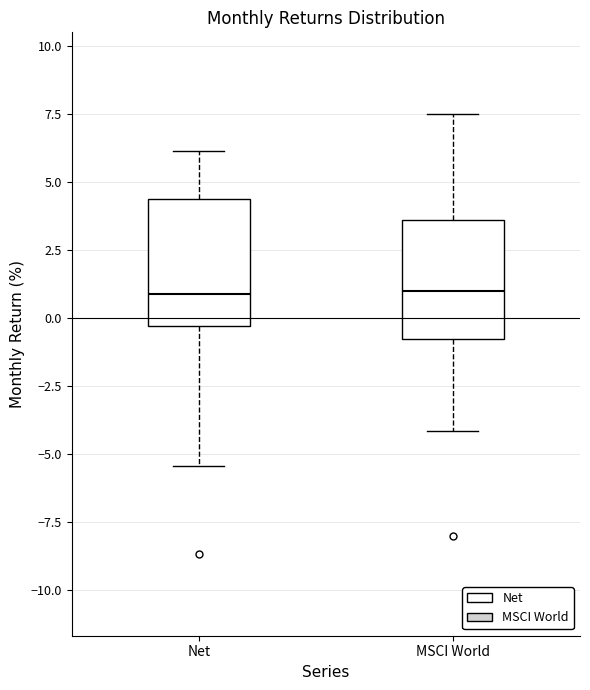

Reading left to right, read every box against the y-axis: the position of its median line, the range the box covers, and the ends of its whiskers. The values are not printed on the chart, so give them approximately, as read against the axis.

Net: median 1.0, box -0.5 to 4.5, whiskers -5.5 to 6.0
MSCI World: median 1.0, box -1.0 to 3.5, whiskers -4.0 to 7.5